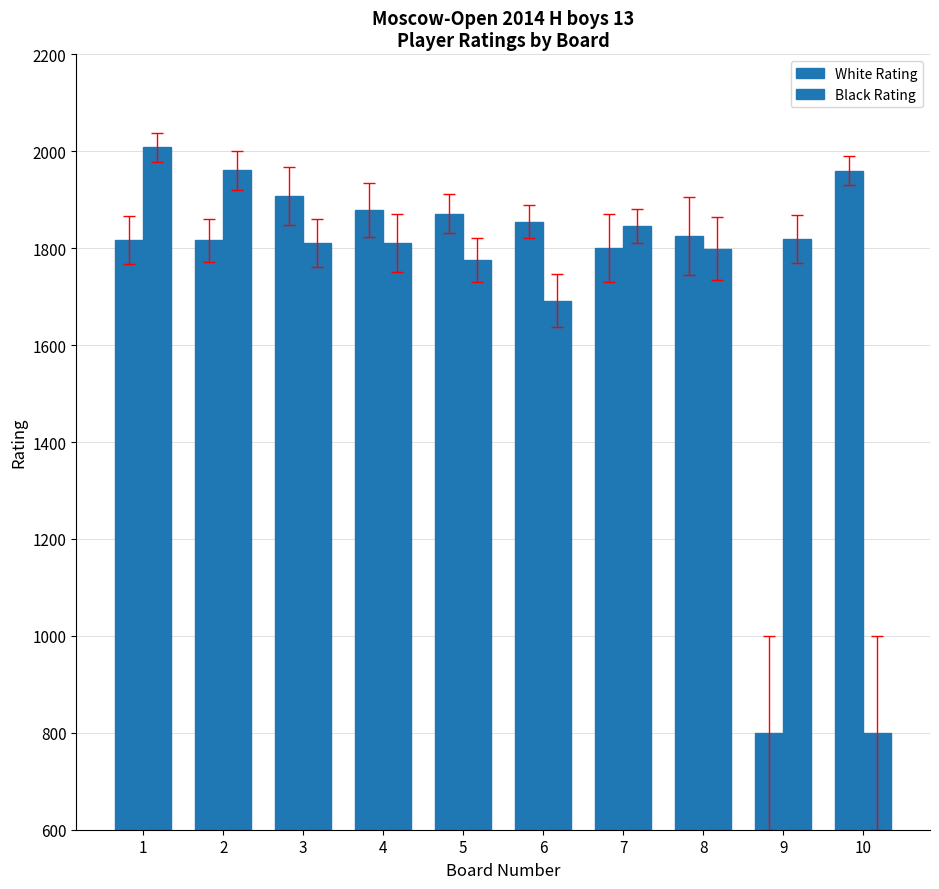

How many categories are shown in the chart?

10